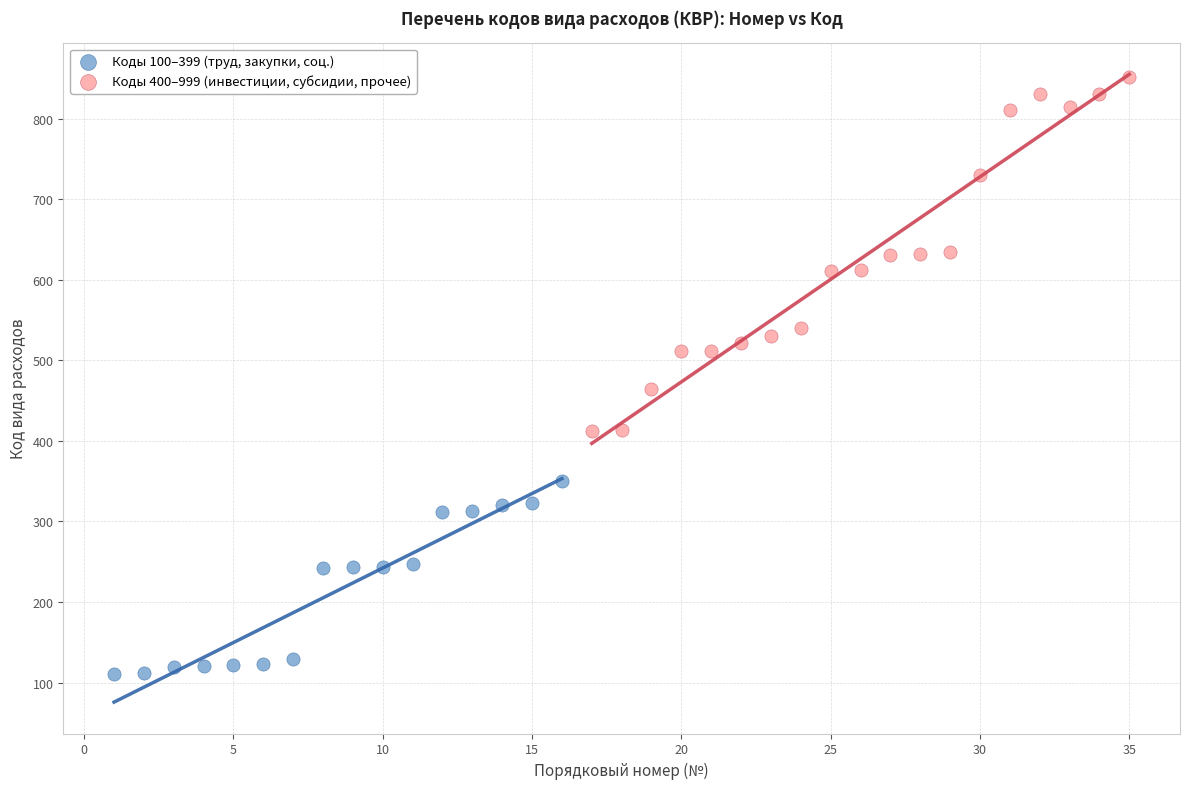

What are all the series names shown in the legend?

Коды 100–399 (труд, закупки, соц.), Коды 400–999 (инвестиции, субсидии, прочее)